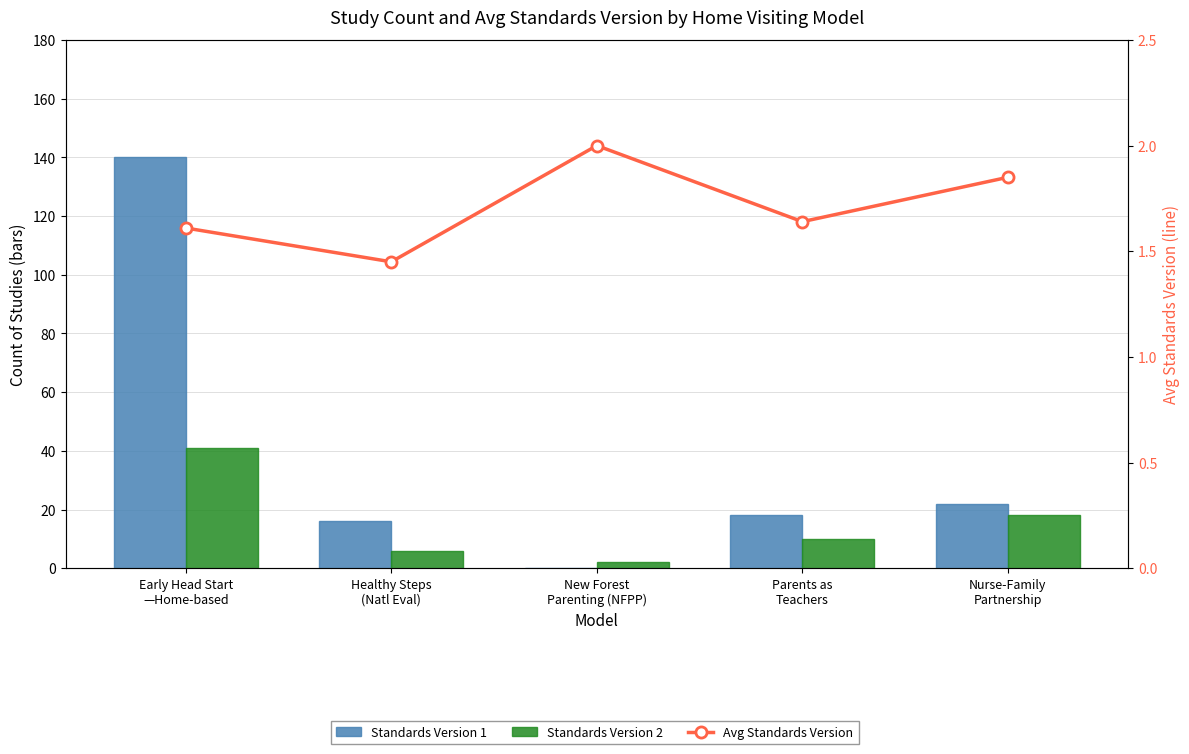

What is the difference between the highest and lowest values at Parents as
Teachers?

16.4